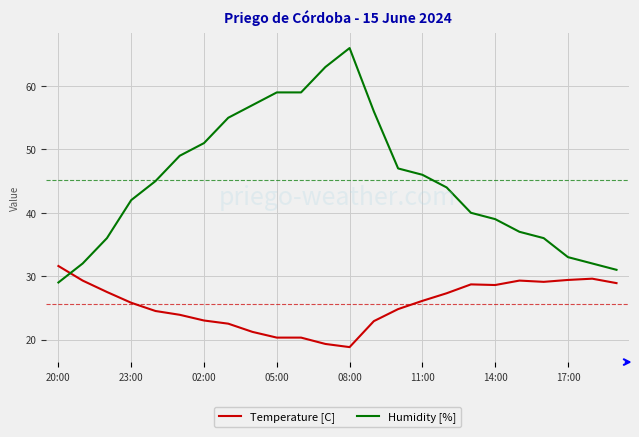

Rank the series by their average value, from highest to lowest.

Humidity [%], Temperature [C]